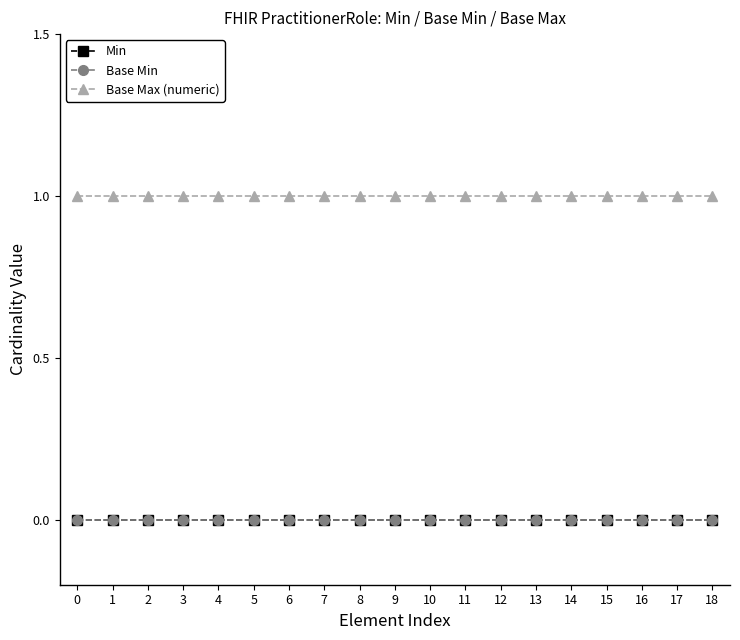

The value of Base Max (numeric) at 14 is 0. True or false?

False